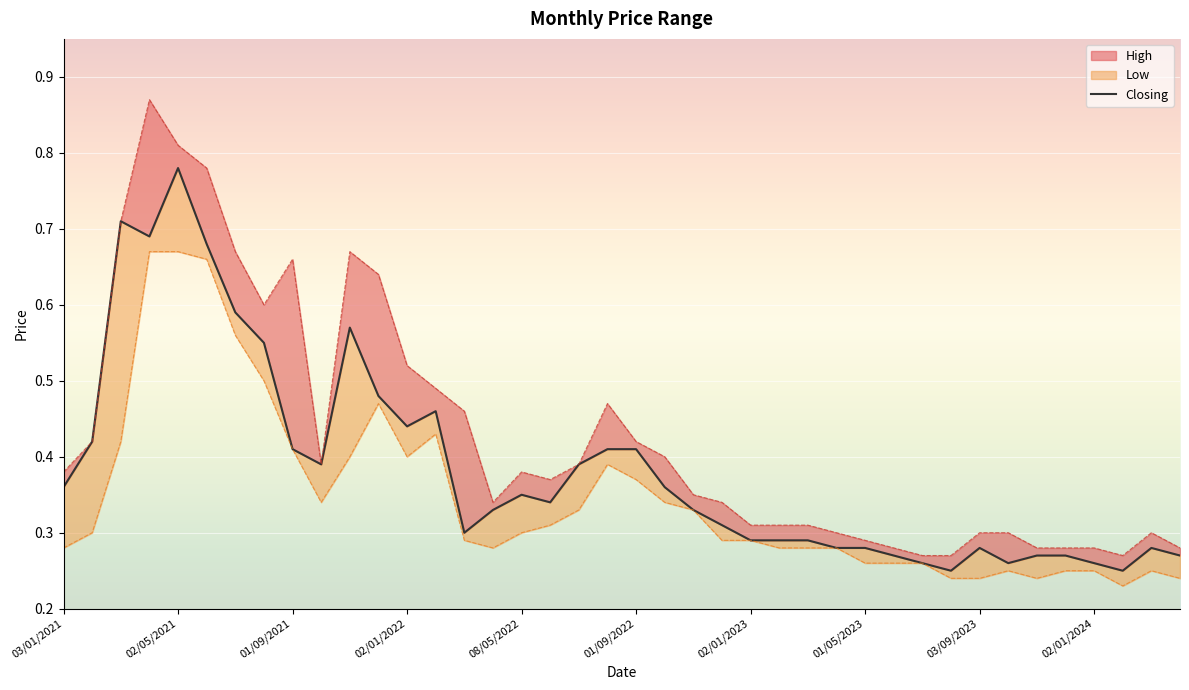

What is the value of the High point at the 40th from the left?

0.3